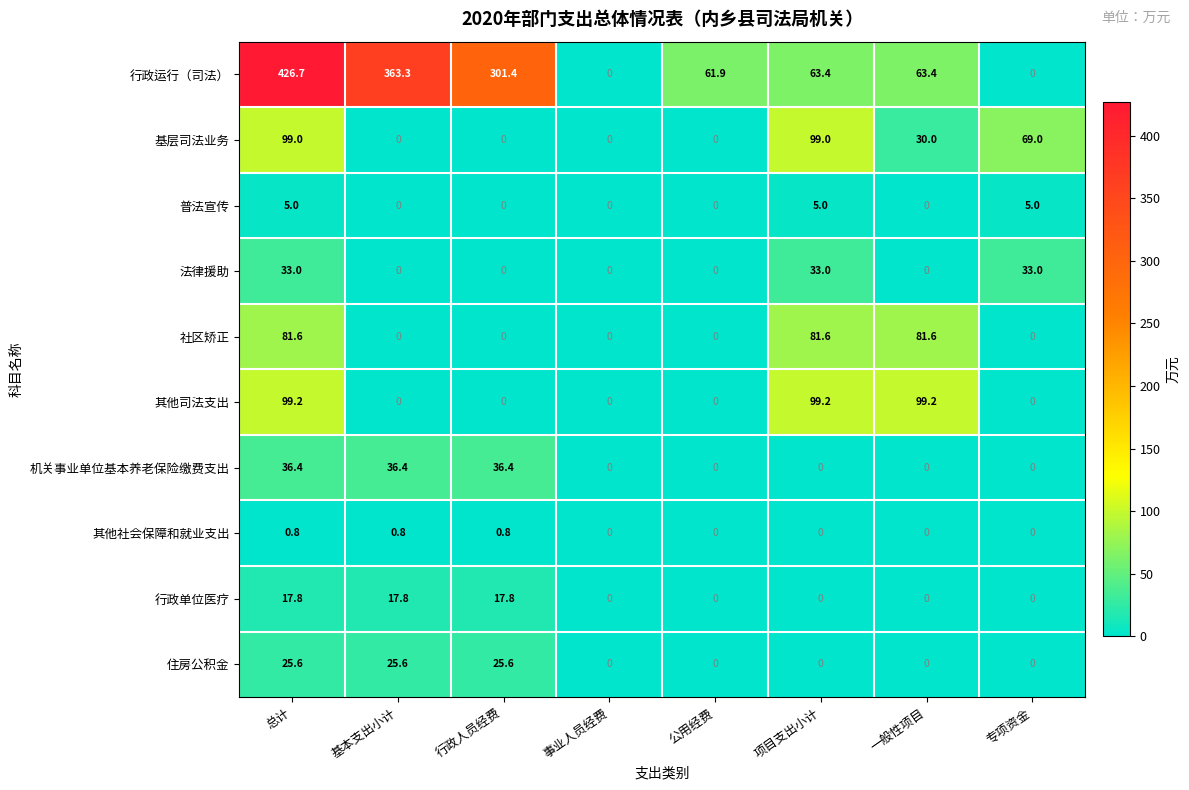

Between 基本支出小计 and 事业人员经费, which series saw the biggest shift?

行政运行（司法）